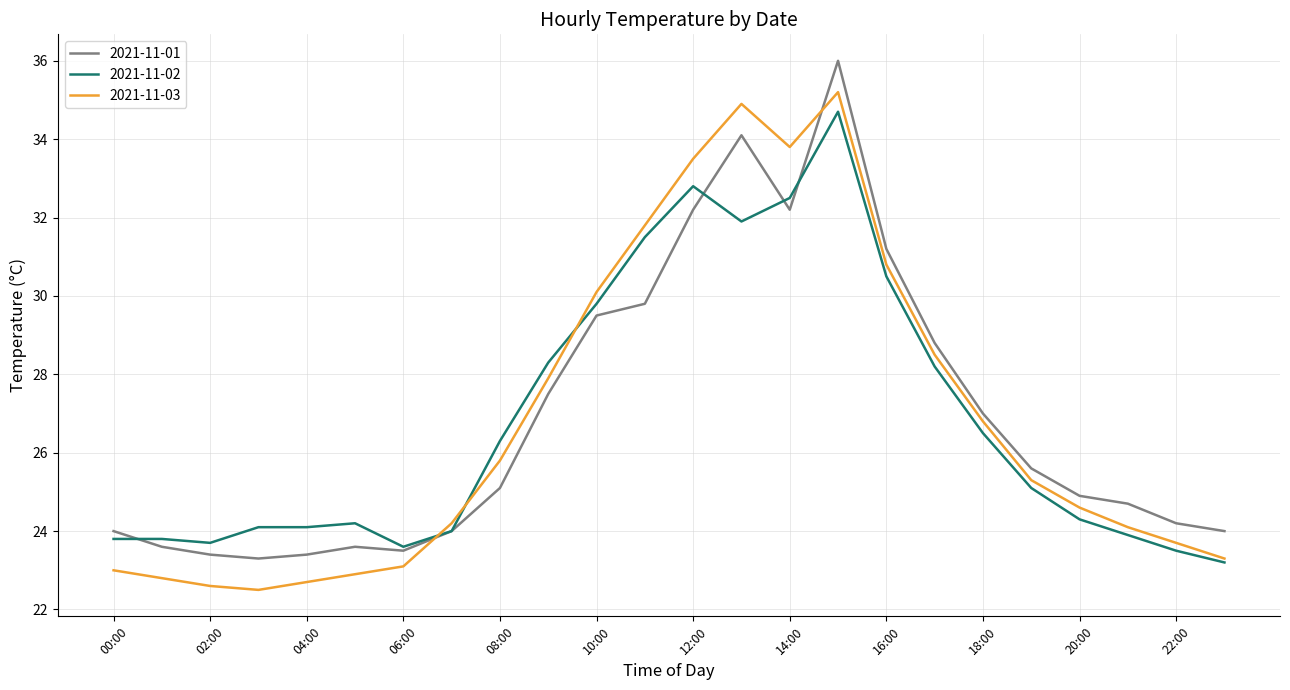

What is the highest value of the 2021-11-01 series?

36.0